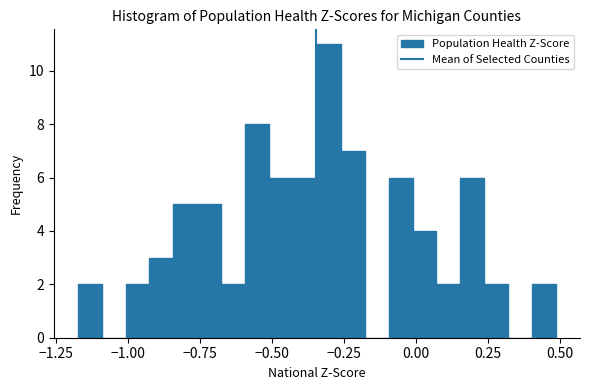

Read against the x-axis, roughly where is the centre of the tallest bar?

-0.30